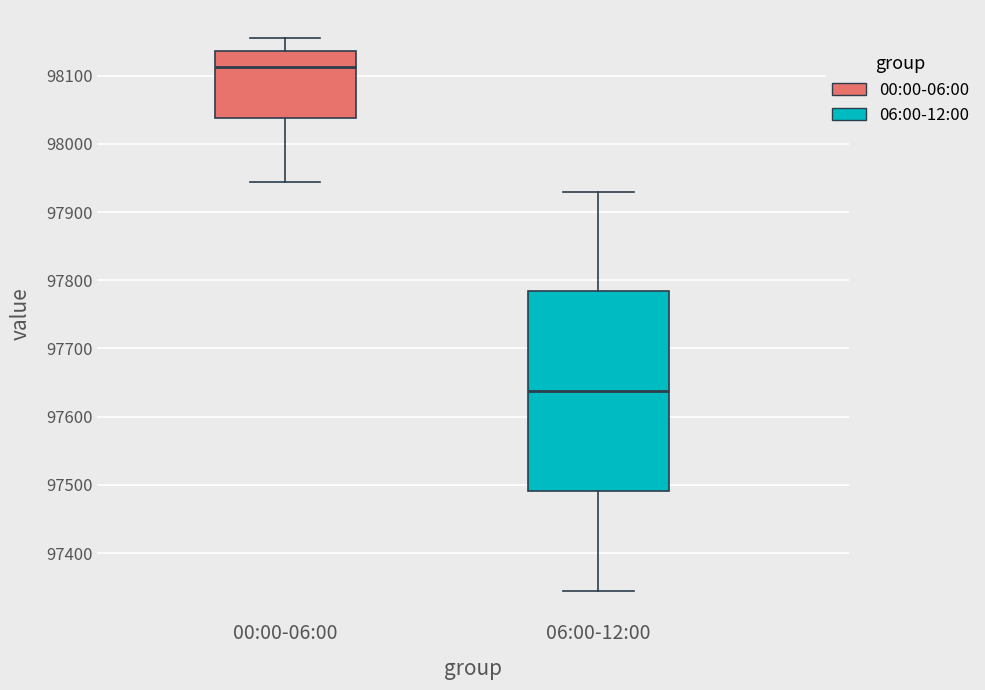

Which box is the tallest, from its lower edge to its upper edge?

06:00-12:00